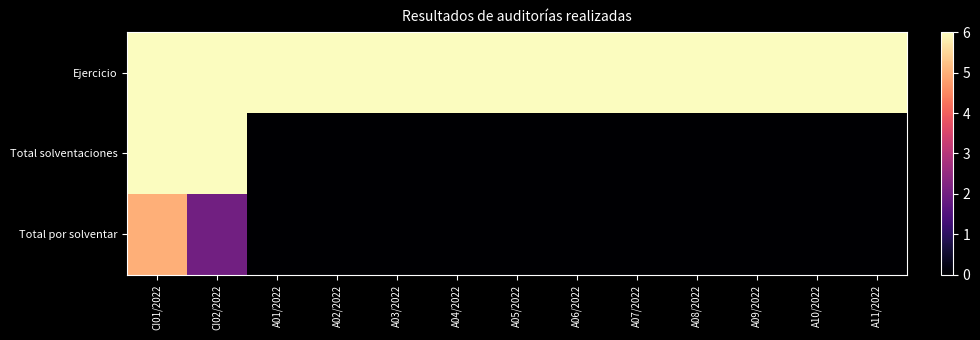

Reading left to right, list all the values displayed in this chart.

Ejercicio: CI01/2022=2022	CI02/2022=2022	A01/2022=2022	A02/2022=2022	A03/2022=2022	A04/2022=2022	A05/2022=2022	A06/2022=2022	A07/2022=2022	A08/2022=2022	A09/2022=2022	A10/2022=2022	A11/2022=2022
Total solventaciones: CI01/2022=6	CI02/2022=6	A01/2022=0	A02/2022=0	A03/2022=0	A04/2022=0	A05/2022=0	A06/2022=0	A07/2022=0	A08/2022=0	A09/2022=0	A10/2022=0	A11/2022=0
Total por solventar: CI01/2022=5	CI02/2022=2	A01/2022=0	A02/2022=0	A03/2022=0	A04/2022=0	A05/2022=0	A06/2022=0	A07/2022=0	A08/2022=0	A09/2022=0	A10/2022=0	A11/2022=0